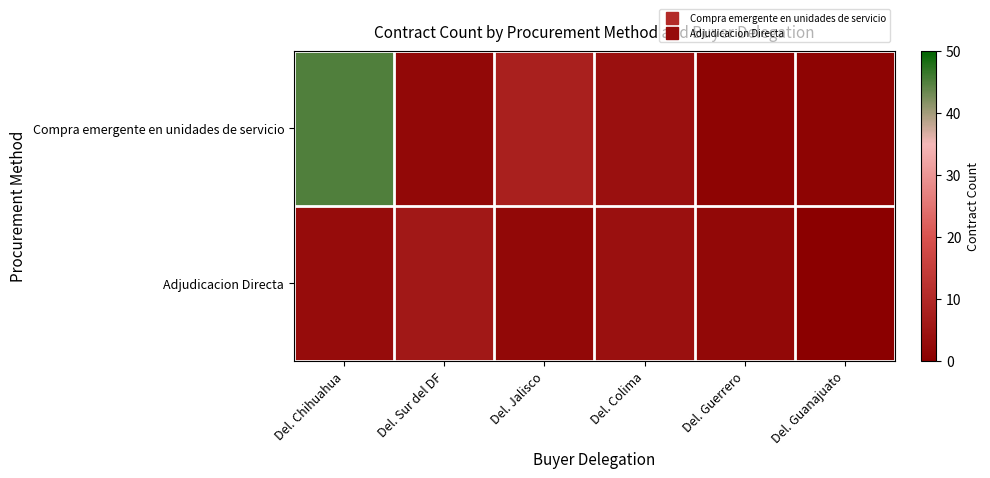

What is the spread (max minus min) of values at Del. Sur del DF?

4